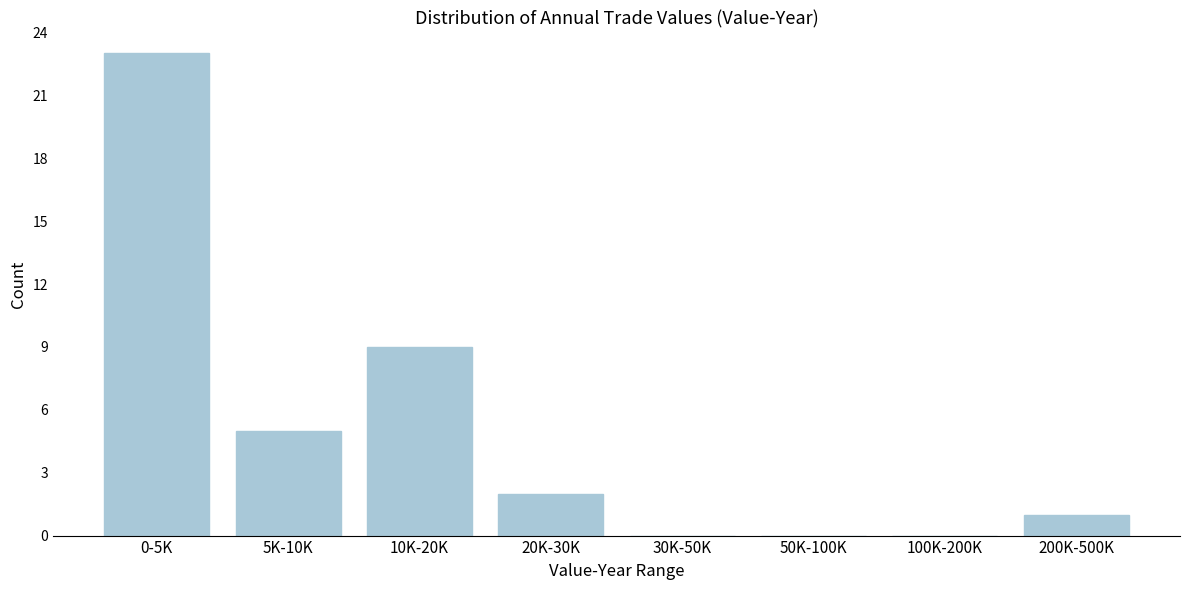

Reading left to right, transcribe all the data shown in this chart.

0-5K=23	5K-10K=5	10K-20K=9	20K-30K=2	30K-50K=0	50K-100K=0	100K-200K=0	200K-500K=1